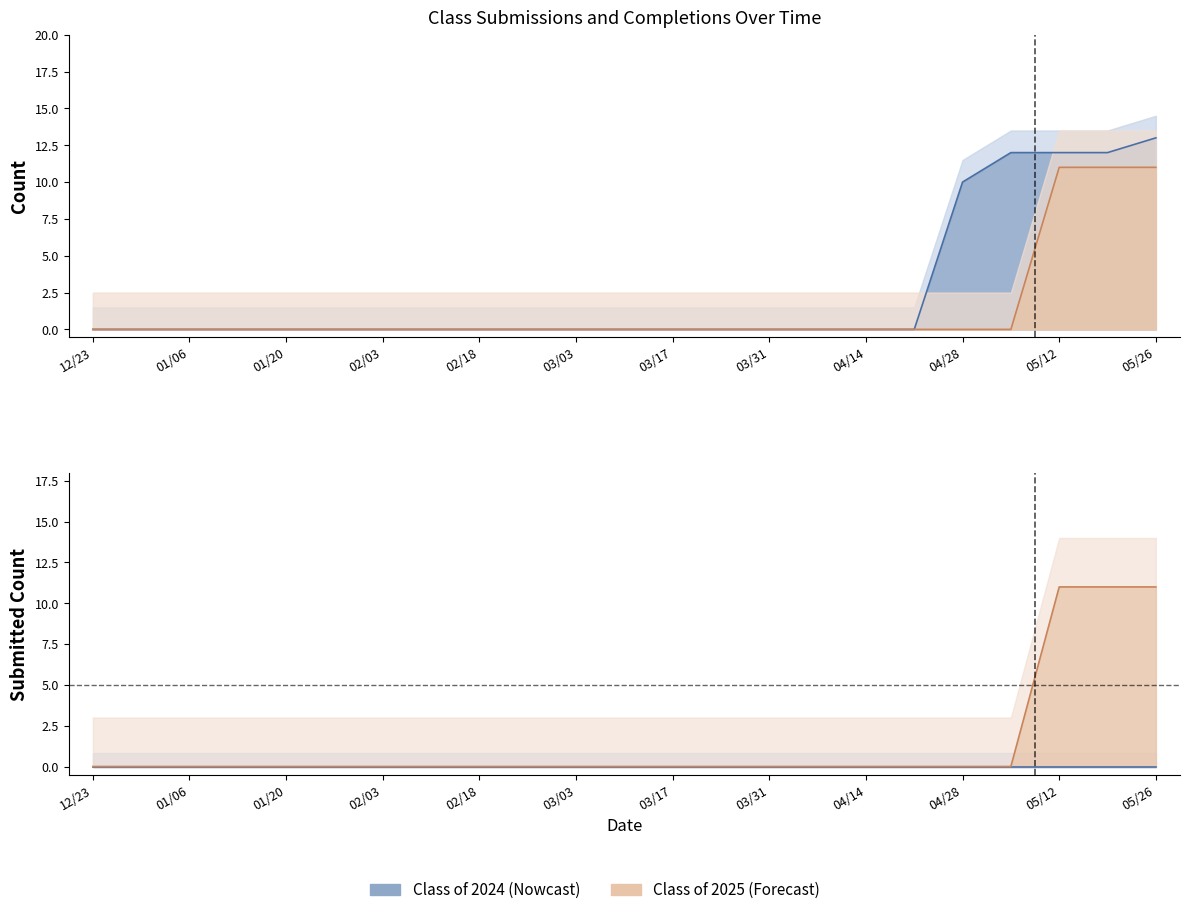

Which has a higher value, 04/21 or 01/27?

04/21